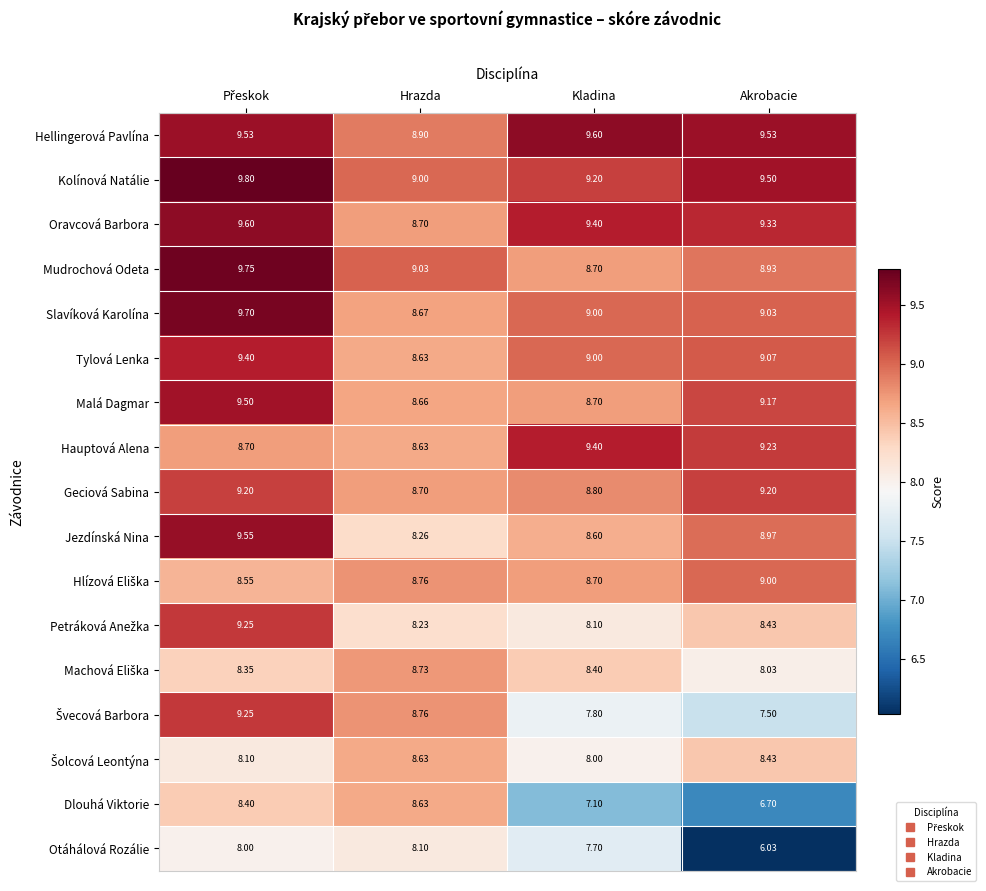

Count the number of data series in this chart.

17